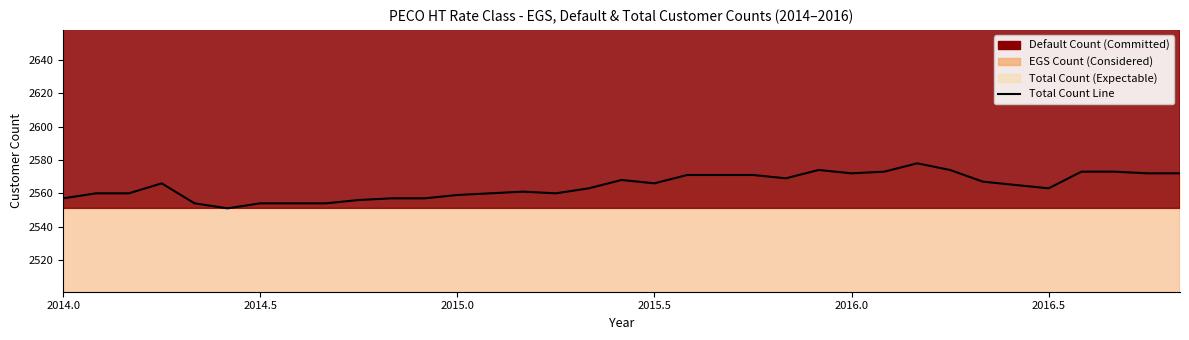

How many interior local valleys (lower than both neighbors) does the data have?

6